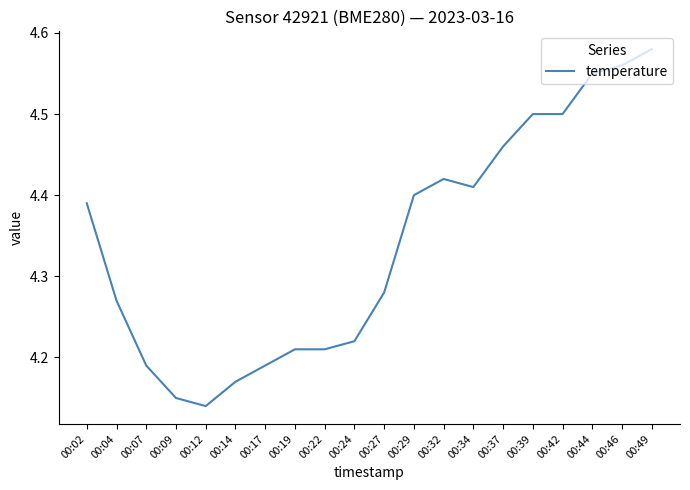

What is the ratio of the value at 00:32 to the value at 00:49?

1.0